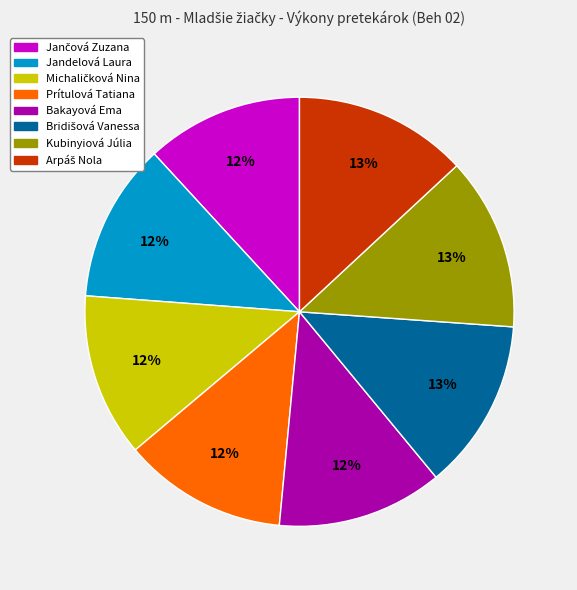

What is the ratio of the value at Bakayová Ema to the value at Prítulová Tatiana?

1.0